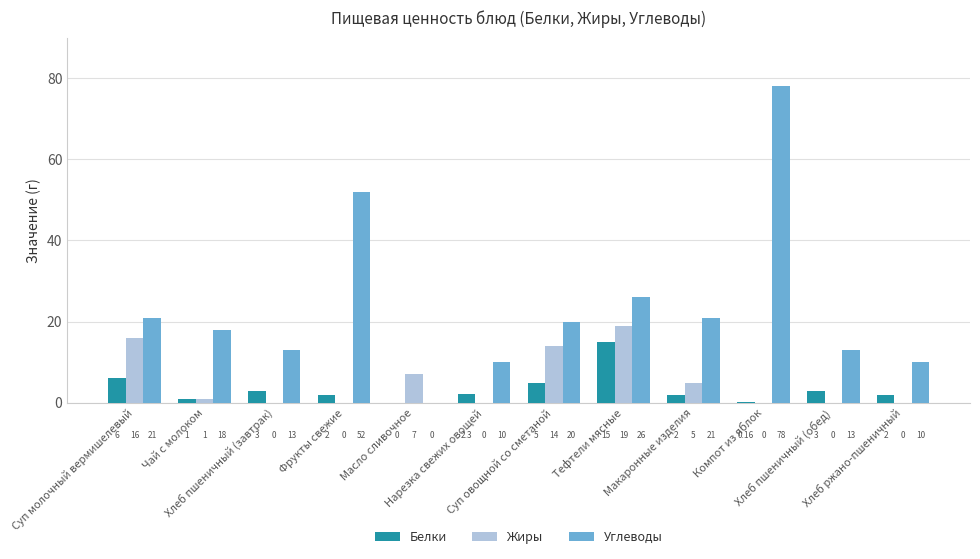

What is the average value of the Углеводы series?

23.5